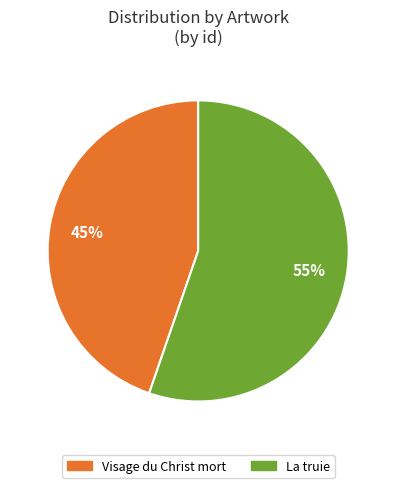

What is the ratio of the value at Visage du Christ mort to the value at La truie?

0.8